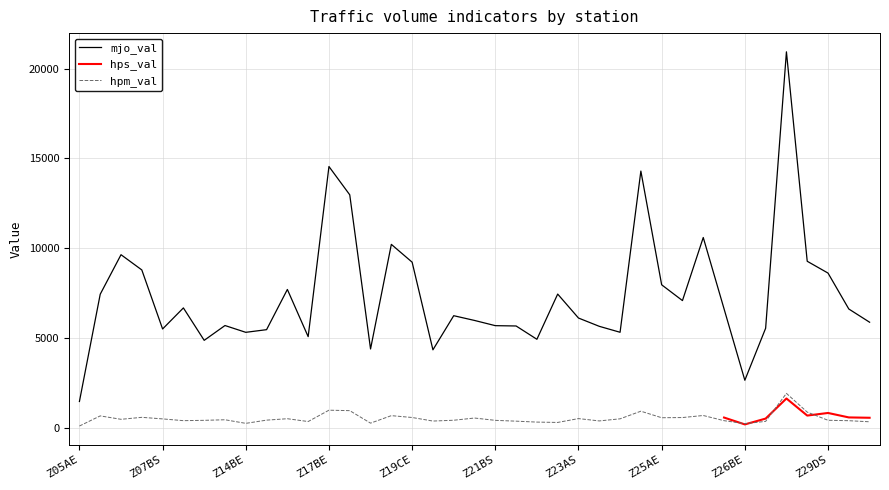

What is the minimum value shown in the chart?

116